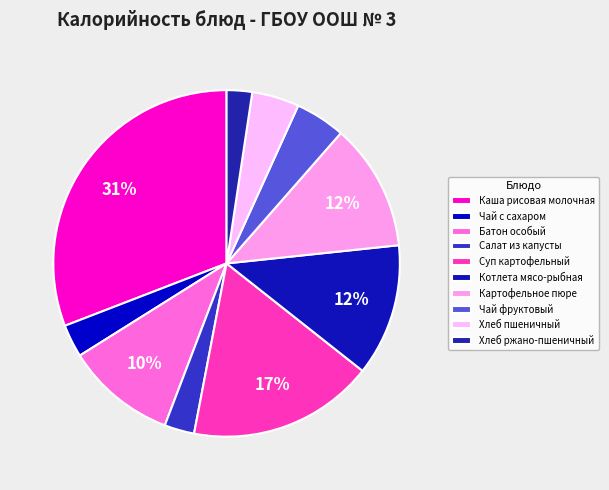

Count the number of slices in the pie.

10